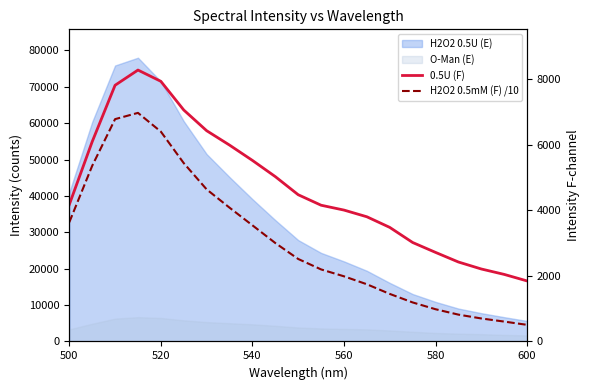

What position from the left is 600?

6